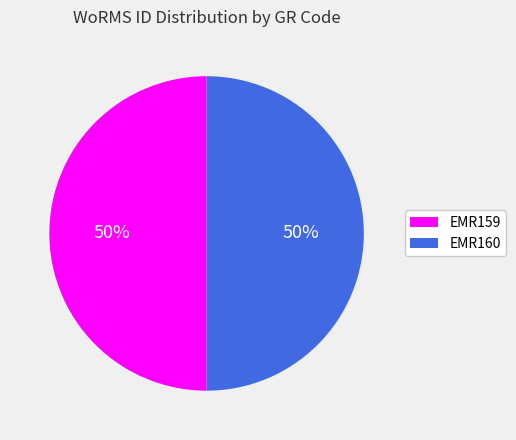

Is the sum of EMR159 and EMR160 greater than half?

Yes